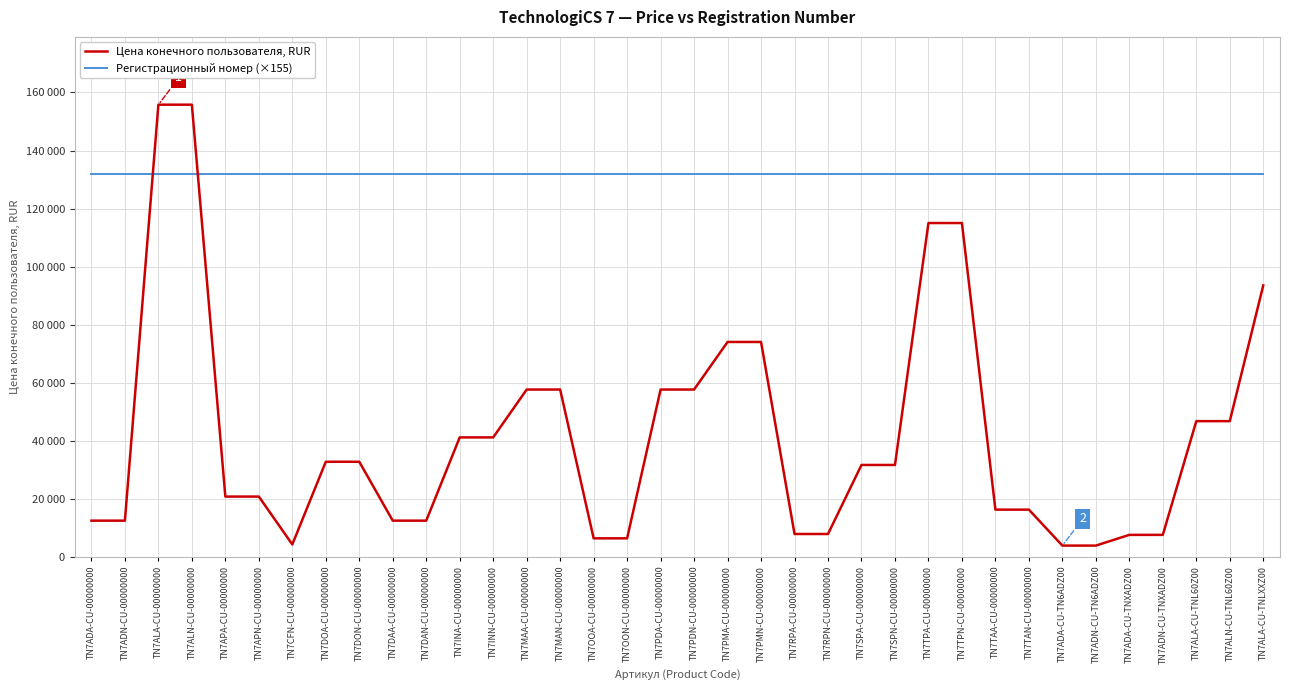

What is the label of the 16th point from the left?

TN7OOA-CU-00000000